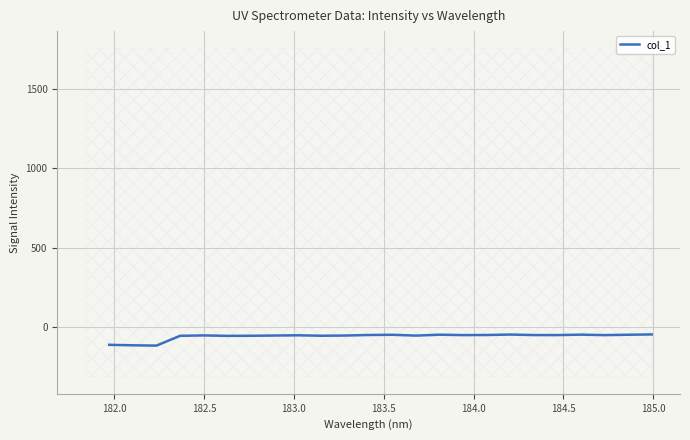

What is the lowest value of the col_1 series?

-118.1